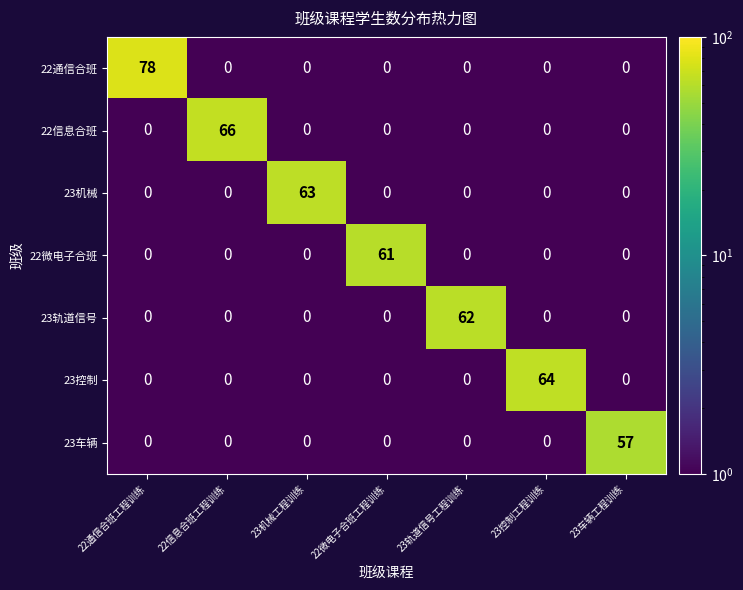

What is the spread (max minus min) of values at 23控制工程训练?

64